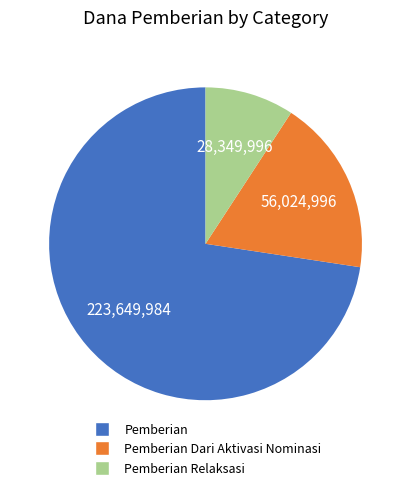

Is there any slice that represents more than half of the pie?

Yes